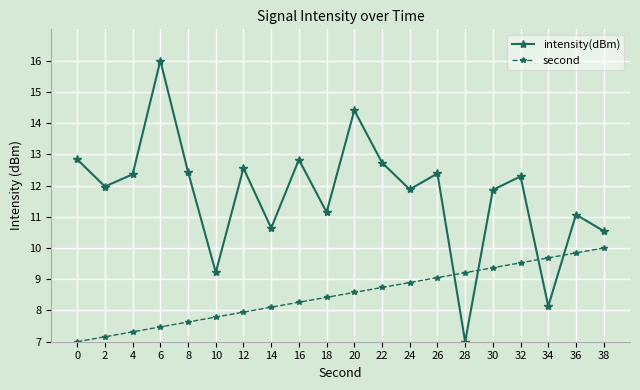

What are all the series names shown in the legend?

intensity(dBm), second